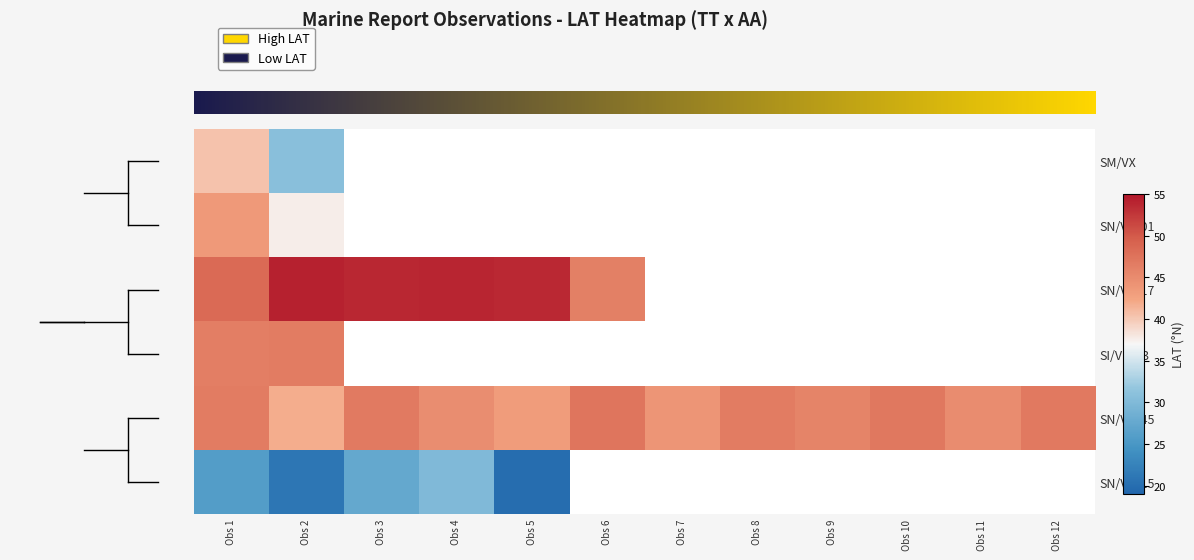

What is the difference between the maximum and minimum values in the row_4 series?

5.5